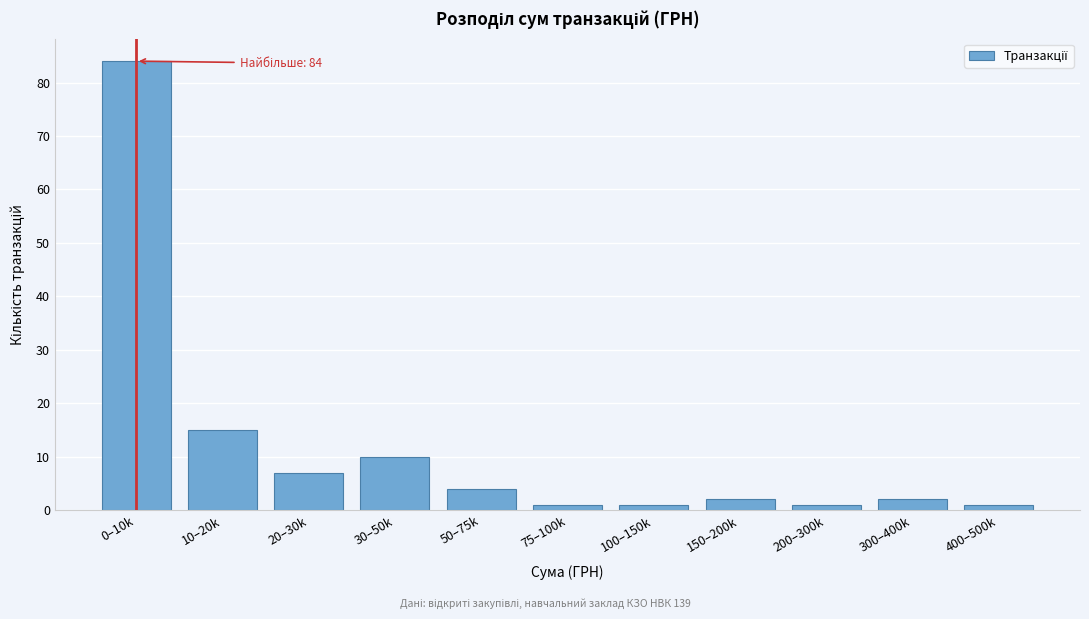

Reading left to right, what are all the values shown in this chart?

84	15	7	10	4	1	1	2	1	2	1